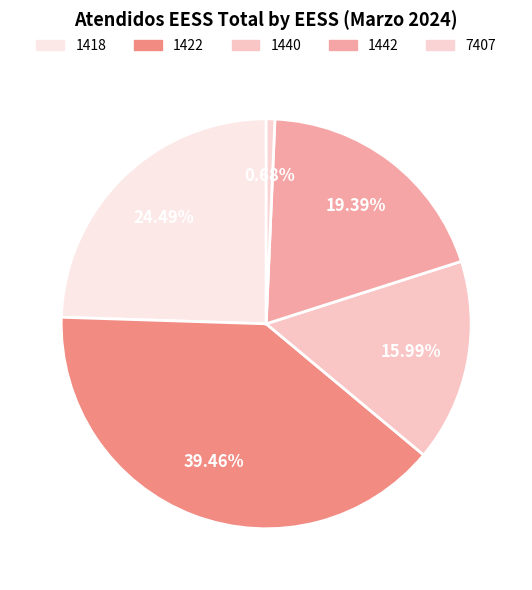

The 1418 slice represents 22% of the pie. True or false?

False